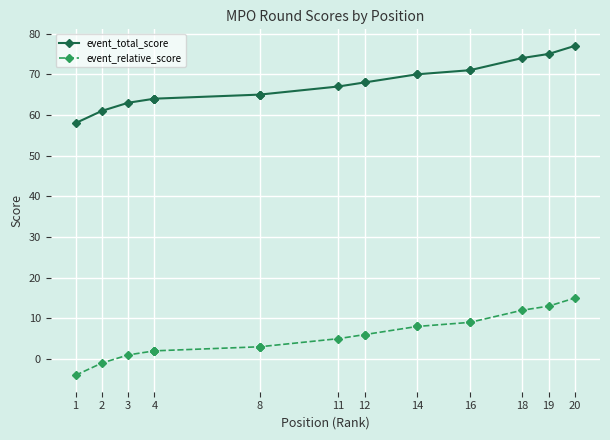

Which category has the lowest value in the event_total_score series?

1